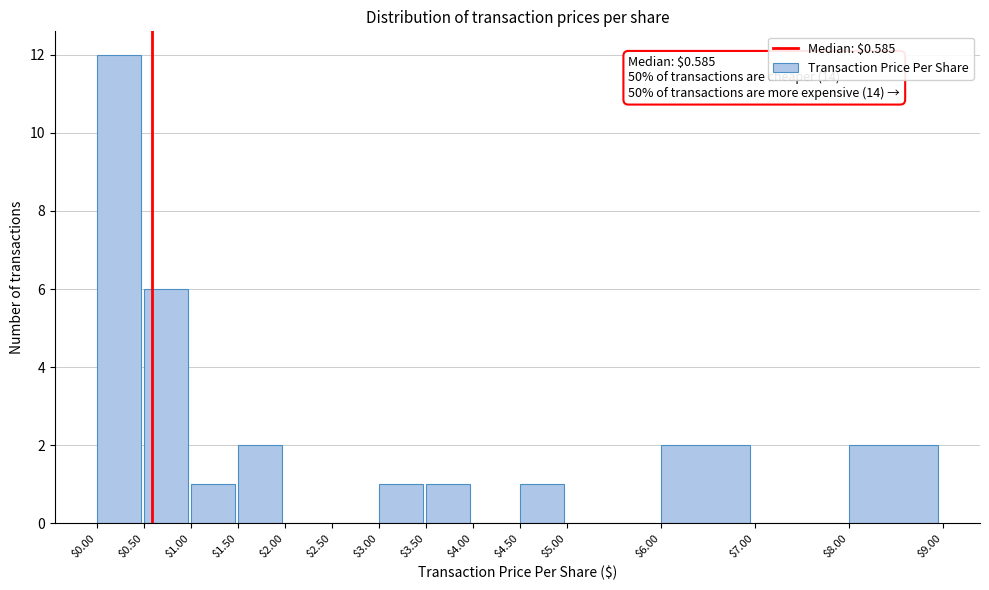

Over which range of the x-axis is the bar tallest?

$0.00 to $0.50